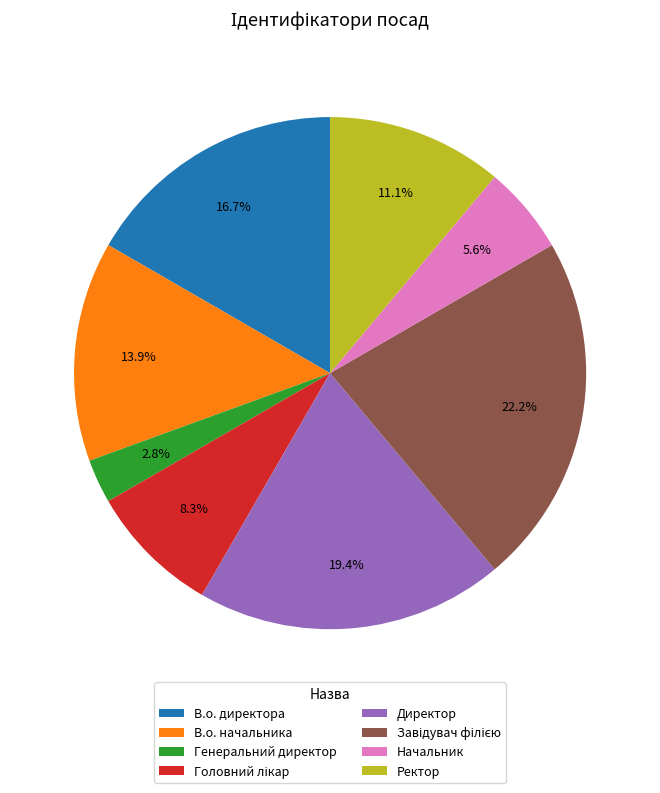

Is there a majority slice in this chart?

No